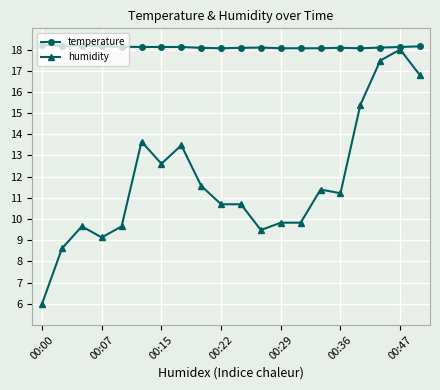

Which series has the largest total across all categories?

temperature